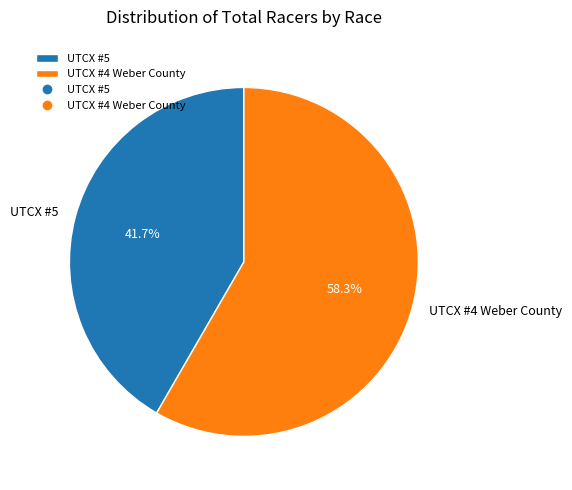

What is the largest slice in the pie chart?

UTCX #4 Weber County